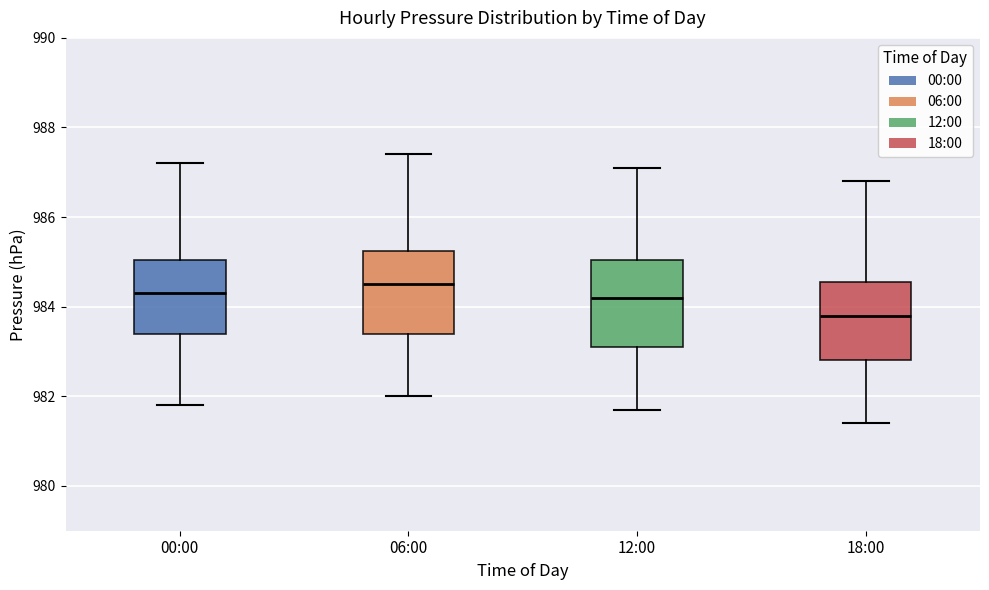

Where does the lower whisker of the box for 00:00 end on the y-axis? The values are not printed on the chart, so give them approximately, as read against the axis.

981.8